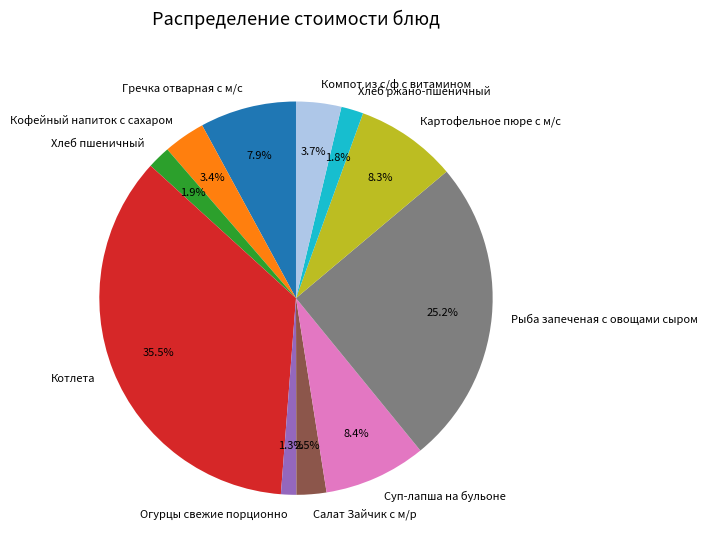

Combined, do Гречка отварная с м/с and Хлеб ржано-пшеничный account for over 50%?

No